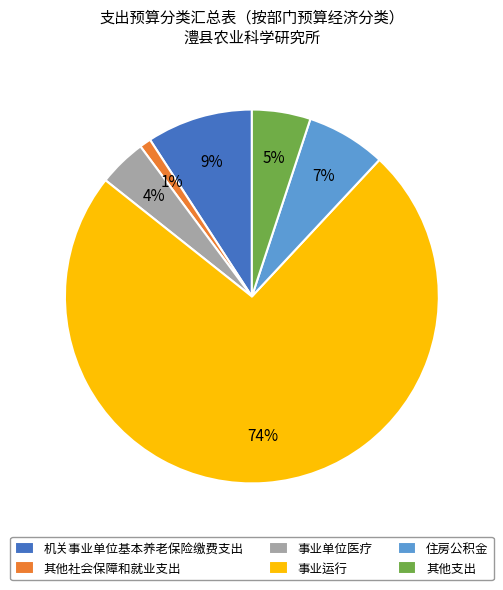

Between 事业单位医疗 and 其他支出, which is larger?

其他支出